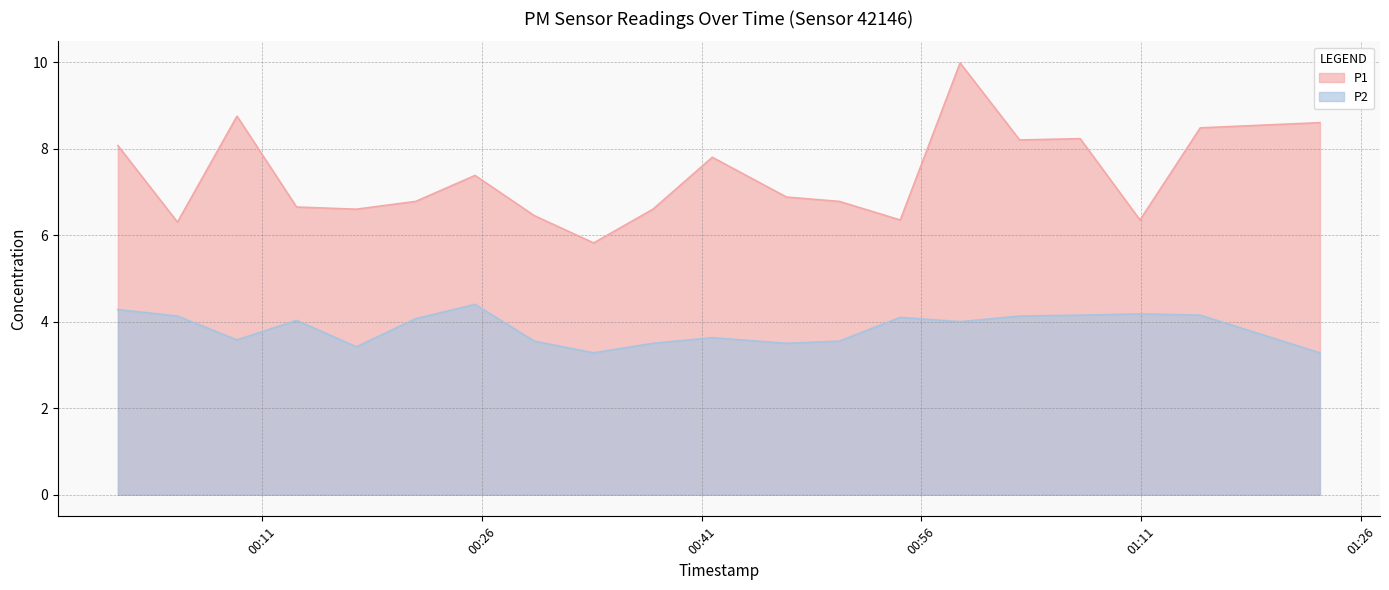

Rank the series by their average value, from highest to lowest.

P1, P2